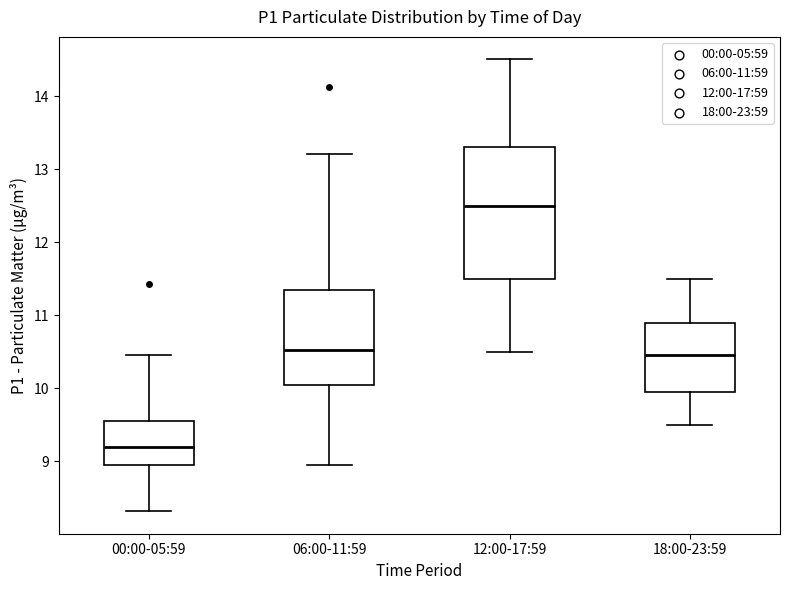

Comparing the boxes themselves (not the whiskers), which one is the tallest?

12:00-17:59